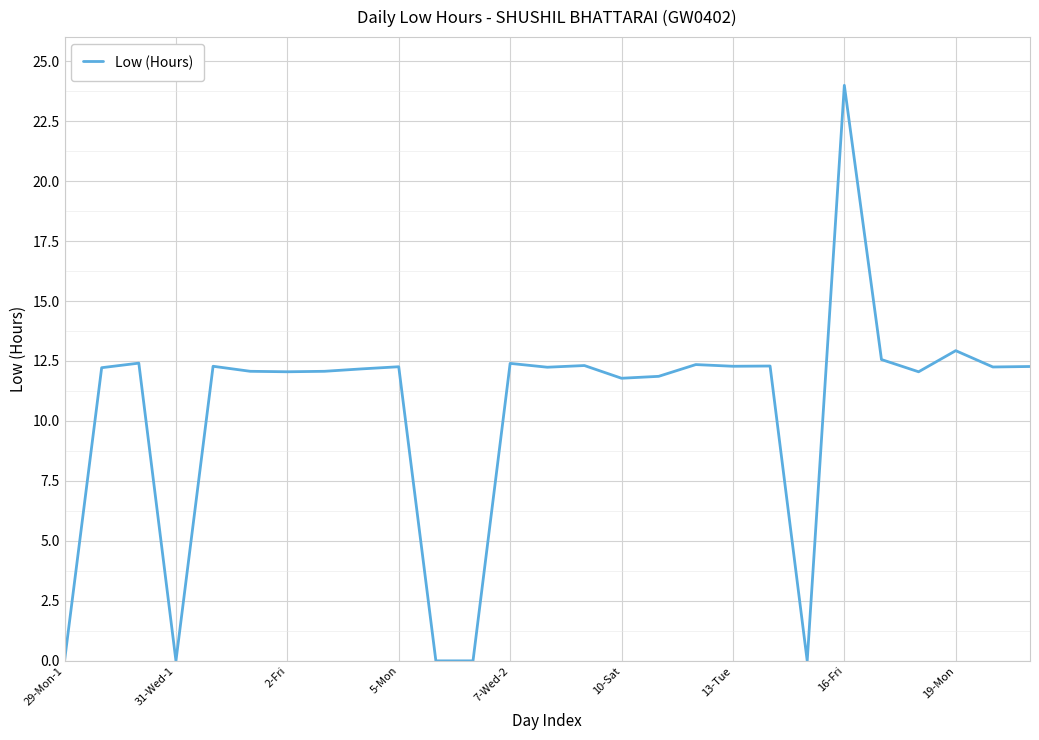

What is the greatest value displayed?

24.0